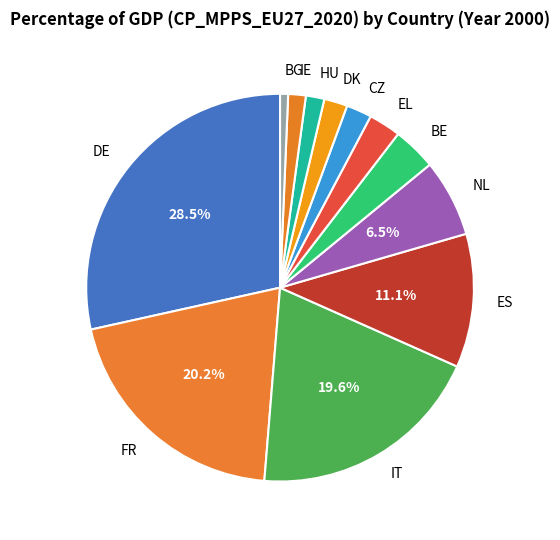

Which category has the smallest portion of the pie?

BG